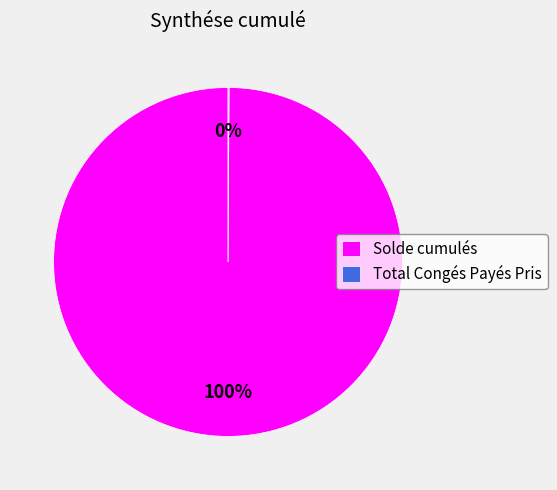

To the nearest percent, what is the difference between the largest and smallest slice percentages?

100%